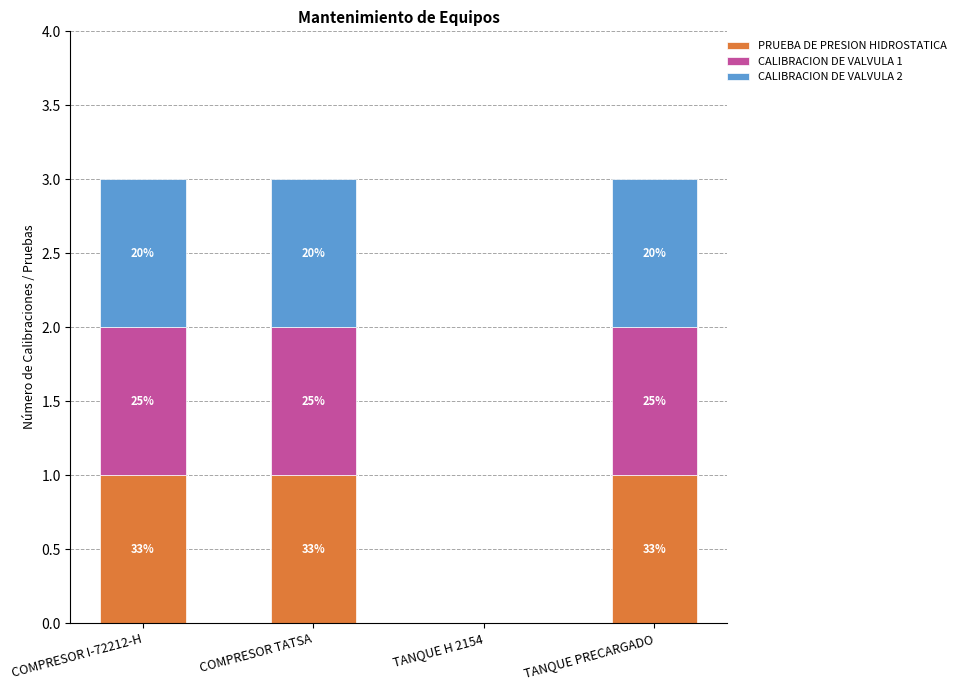

What is the label of the 1st bar from the right?

TANQUE PRECARGADO